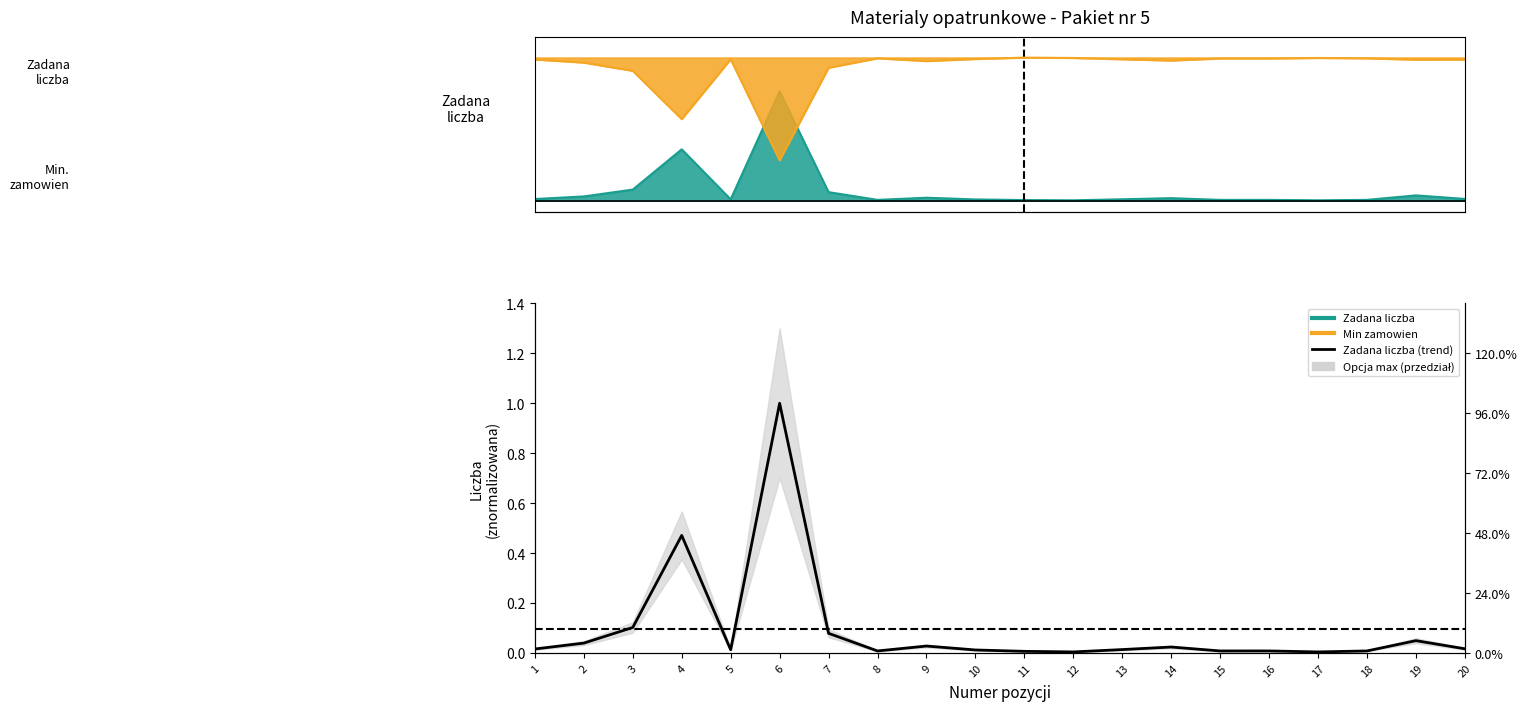

How many points are lower than both their immediate neighbors (excluding endpoints)?

4